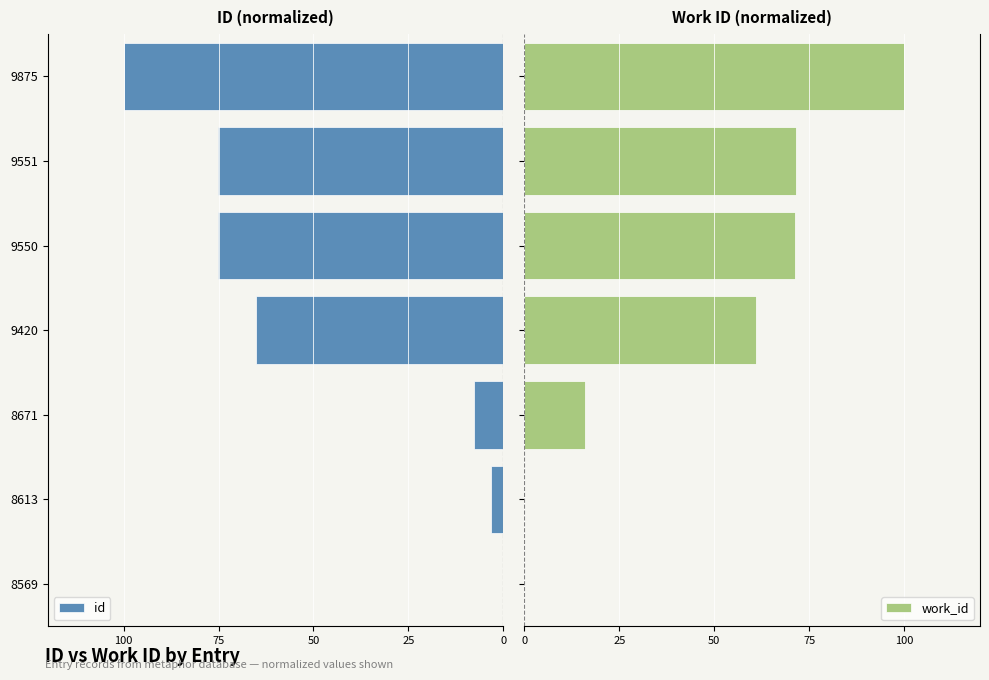

What is the maximum value for work_id?

100.0